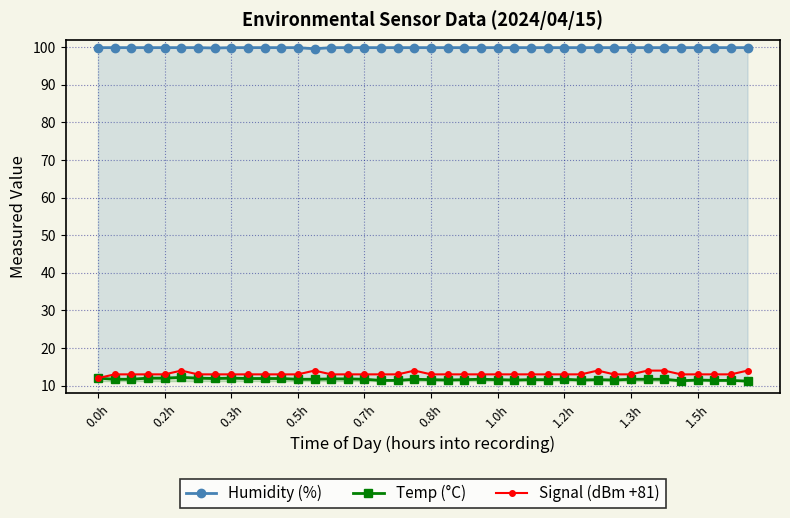

What is the difference between the maximum and minimum values in the Humidity (%) series?

0.3